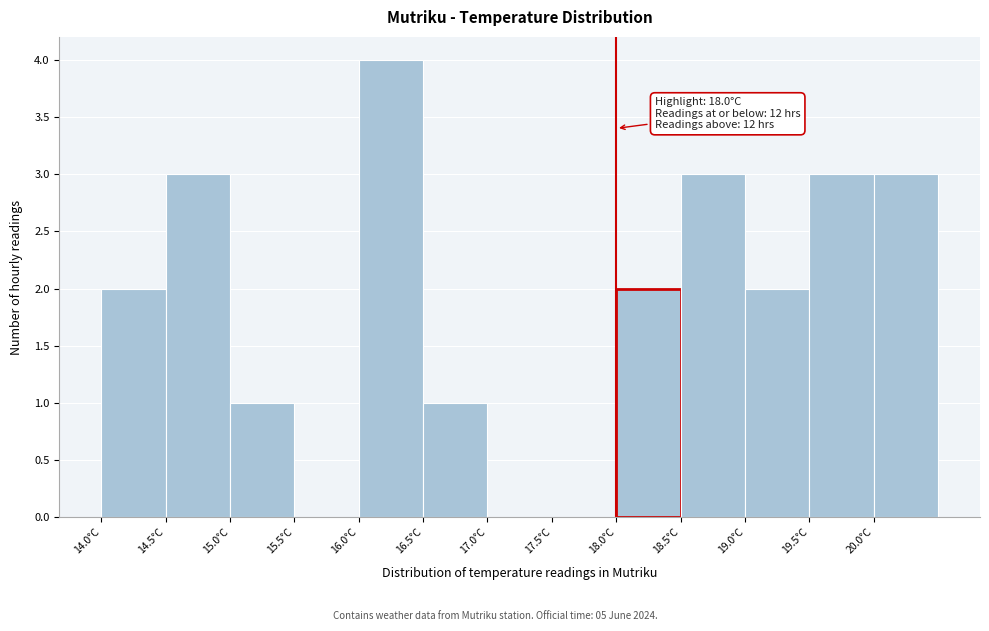

Which range on the x-axis has the tallest bar?

16.0 to 16.5